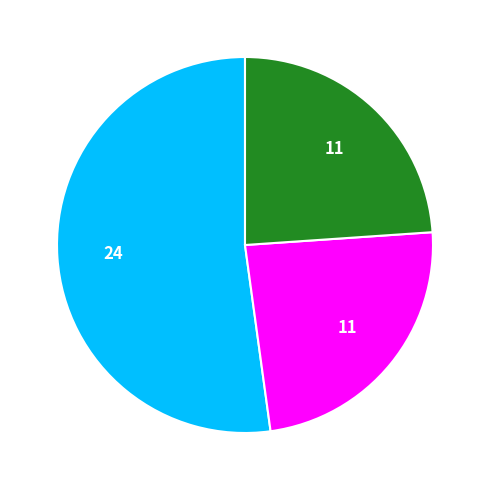

Does any single category account for the majority?

Yes